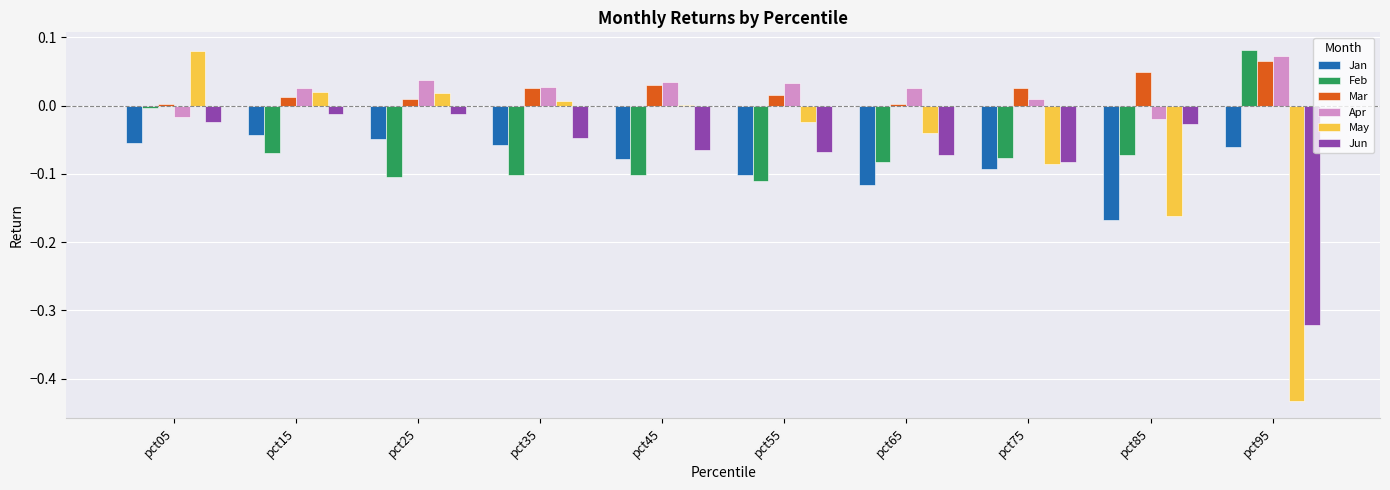

Which series has the widest spread of values?

May